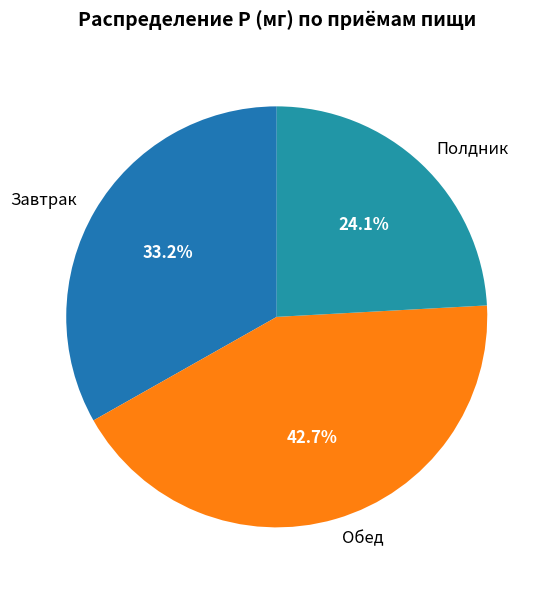

Approximately how many times larger is the value at Полдник compared to Завтрак?

0.7